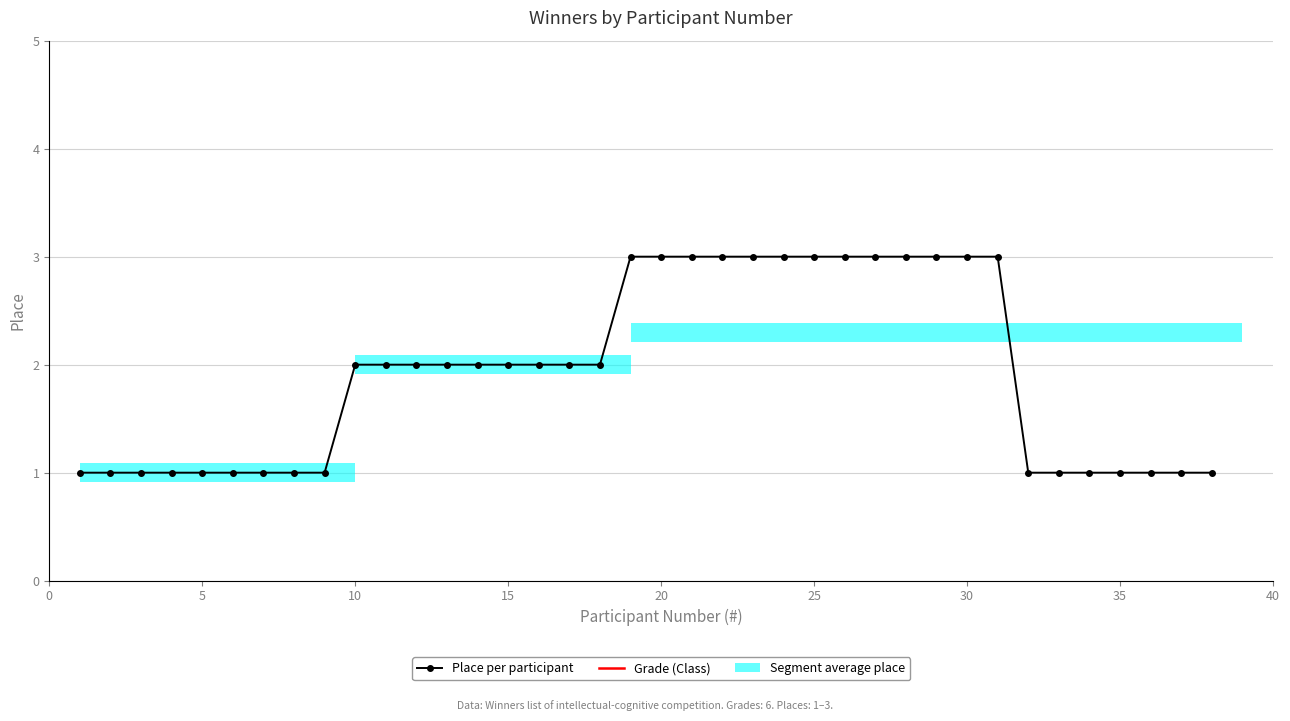

Are the bars grouped side by side (vs. stacked)?

Yes